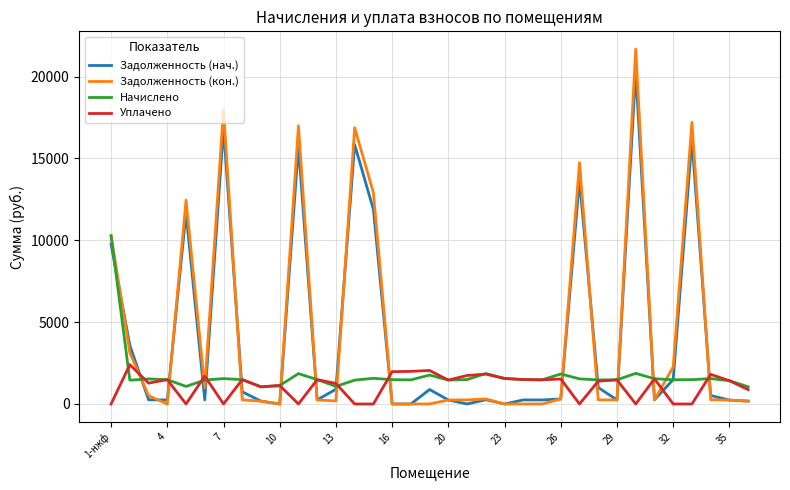

What is the greatest value displayed?

21675.1